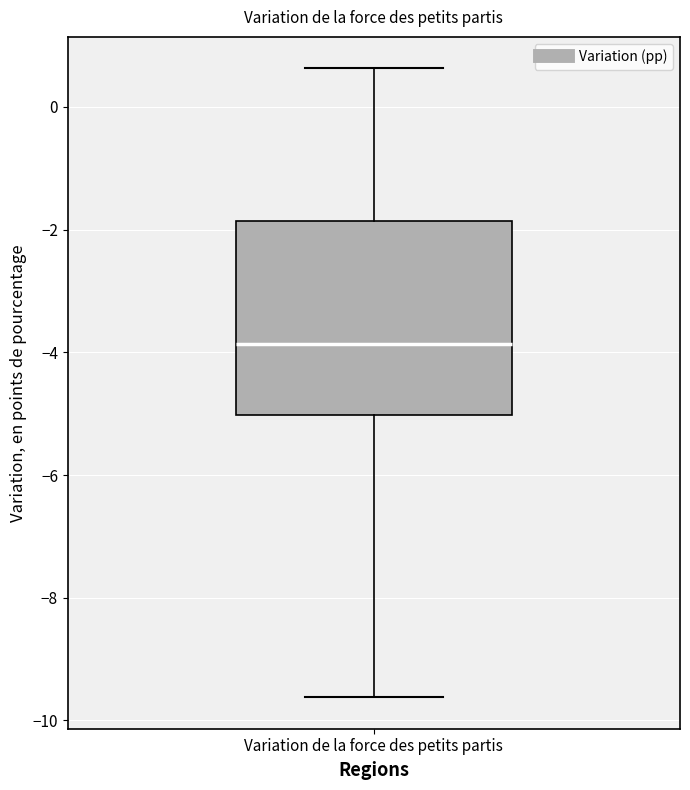

Where is the upper edge of the box for Variation de la force des petits partis on the y-axis? The values are not printed on the chart, so give them approximately, as read against the axis.

-1.8